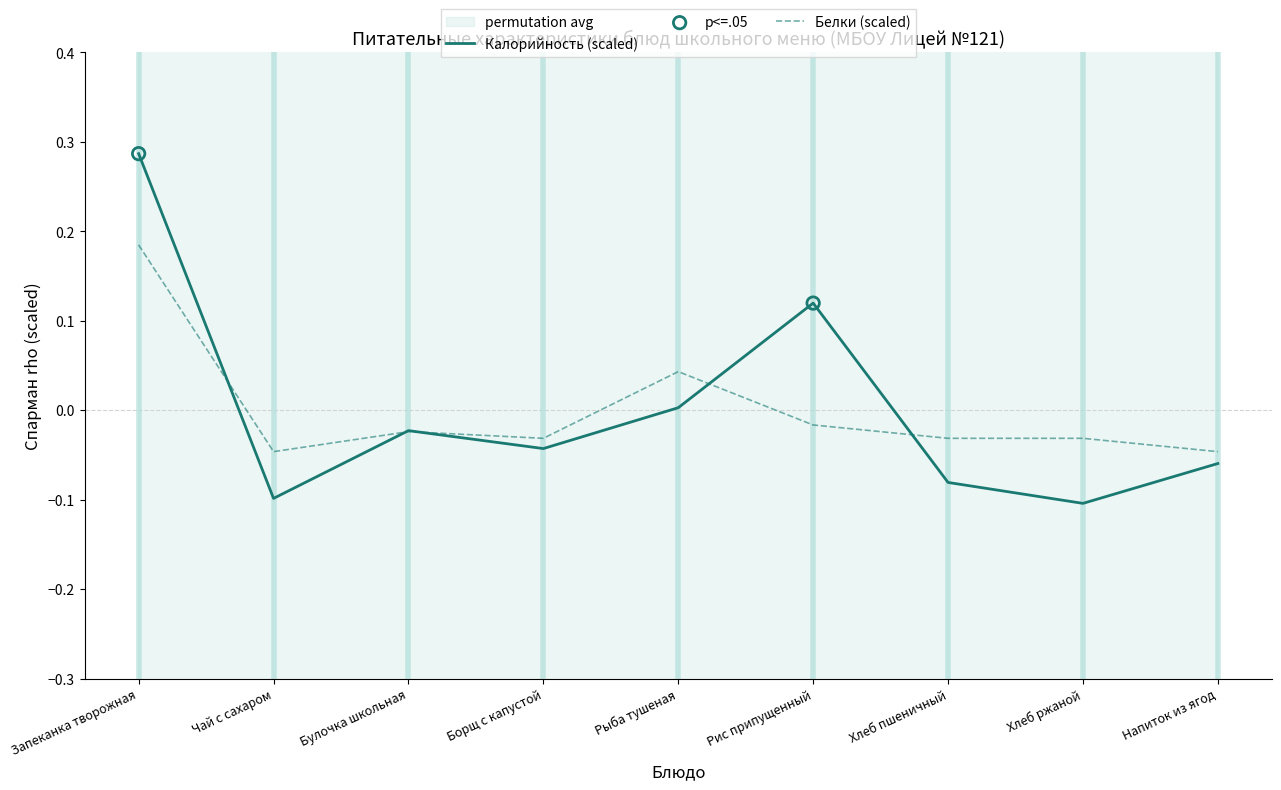

Which series has the widest spread of Y values?

Калорийность